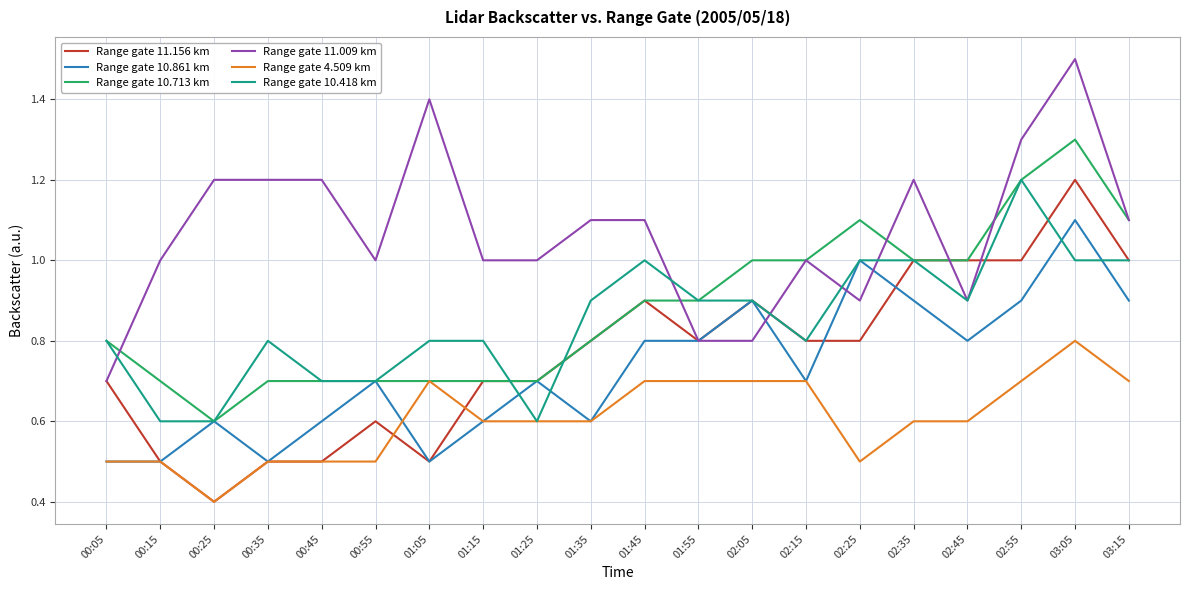

What is the smallest value displayed?

0.4